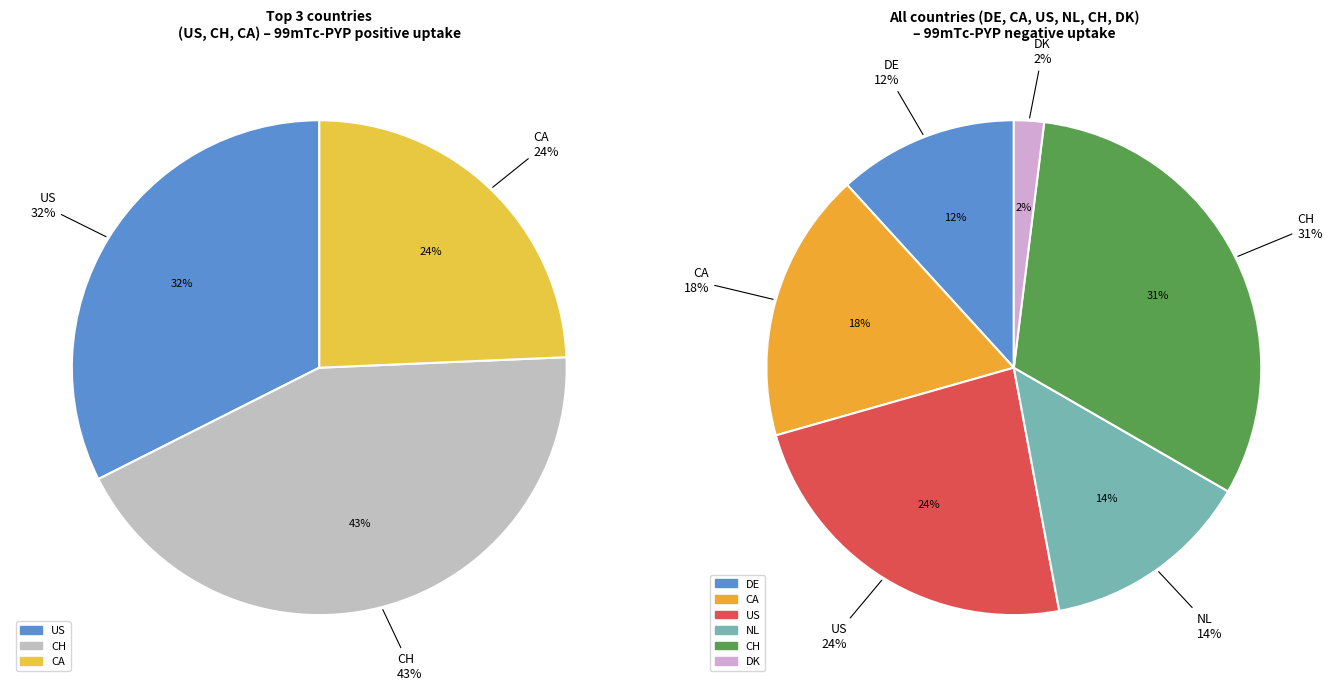

Which category has the smallest portion of the pie?

DK